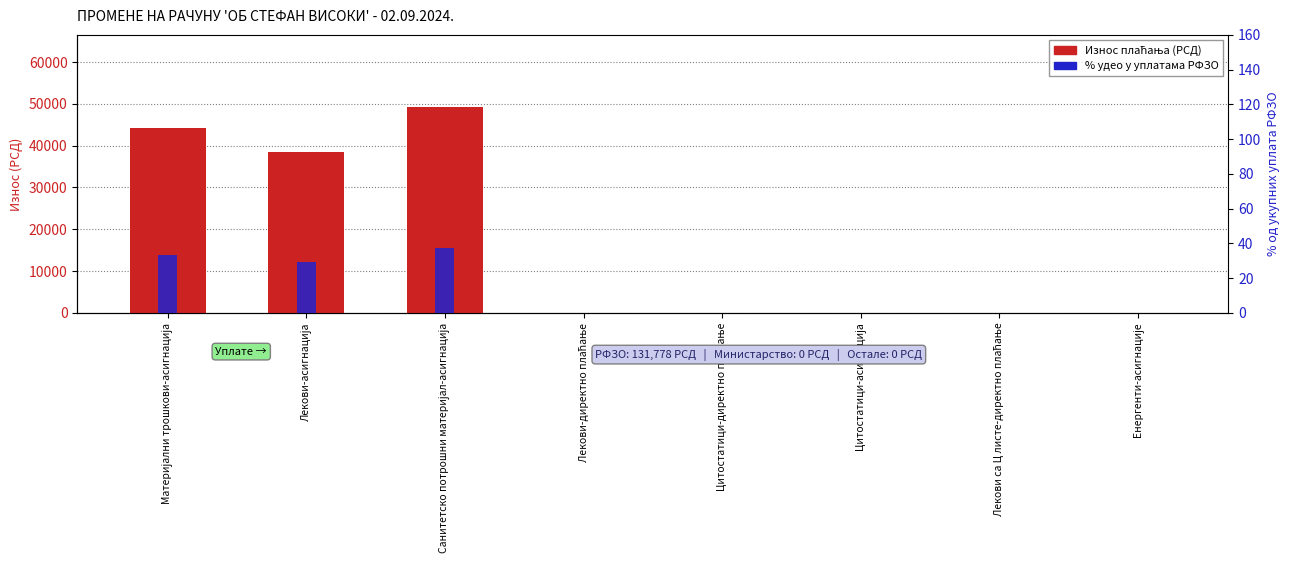

Rank the series by their maximum value, from lowest to highest.

% удео у уплатама РФЗО, Износ плаћања (РСД)